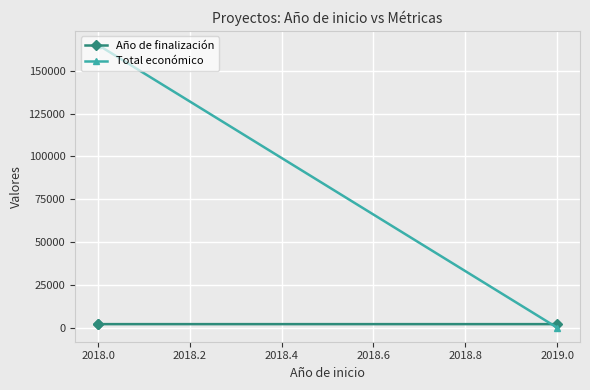

What is the sum of the Año de finalización values at 2019.0 and 2018.0?

4043